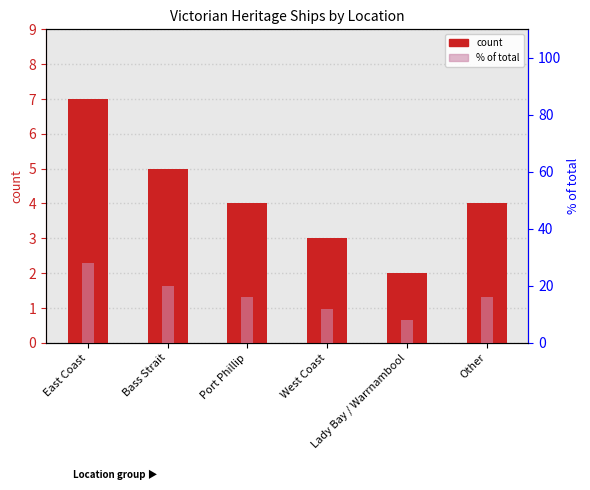

Reading right to left, what are all the values shown in this chart?

count: Other=4.0	Lady Bay / Warrnambool=2.0	West Coast=3.0	Port Phillip=4.0	Bass Strait=5.0	East Coast=7.0
% of total: Other=16.0	Lady Bay / Warrnambool=8.0	West Coast=12.0	Port Phillip=16.0	Bass Strait=20.0	East Coast=28.0